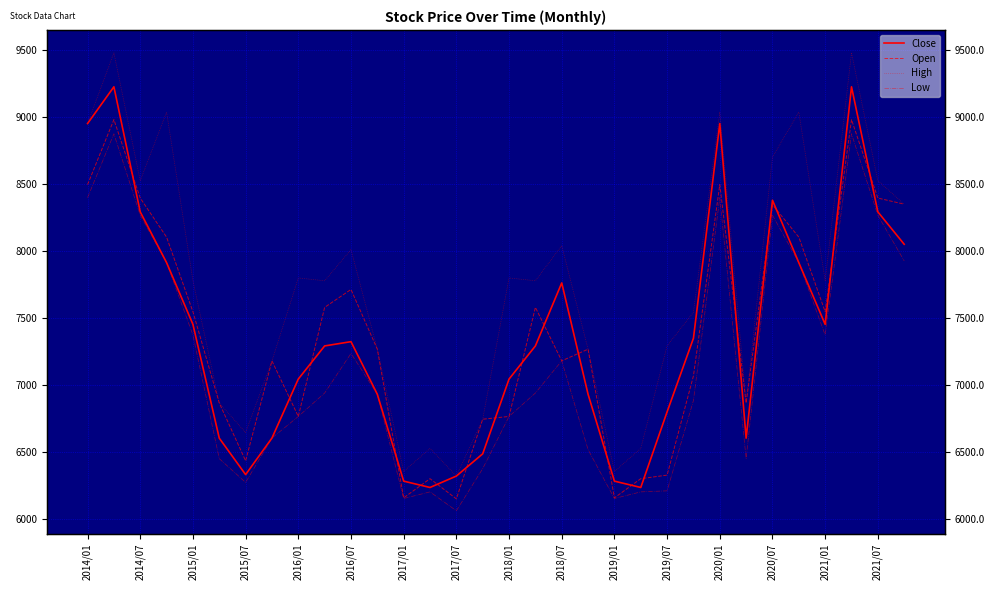

Which series ends up on top after the final intersection of Open and Close?

Open